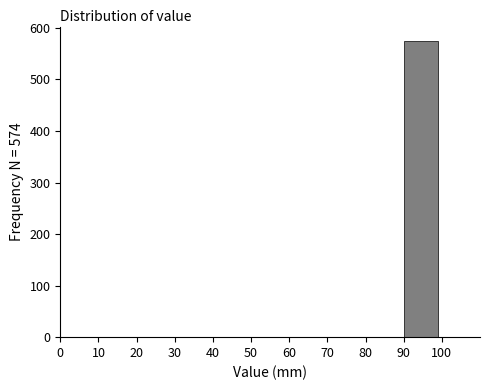

Over which range of the x-axis is the bar tallest?

90 to 100